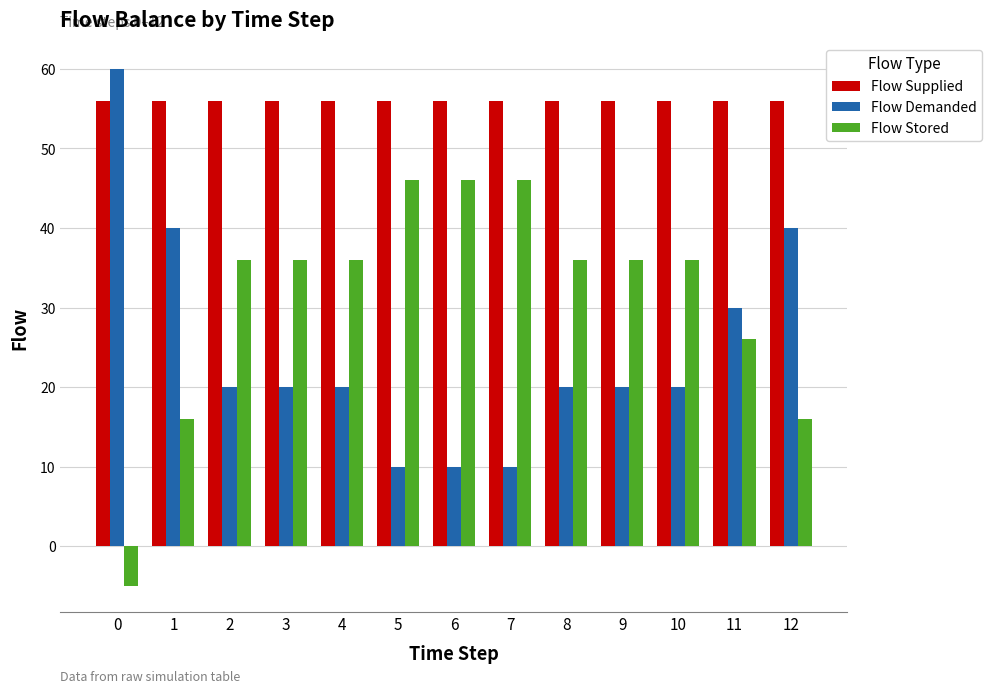

What is the average value of the Flow Demanded series?

25